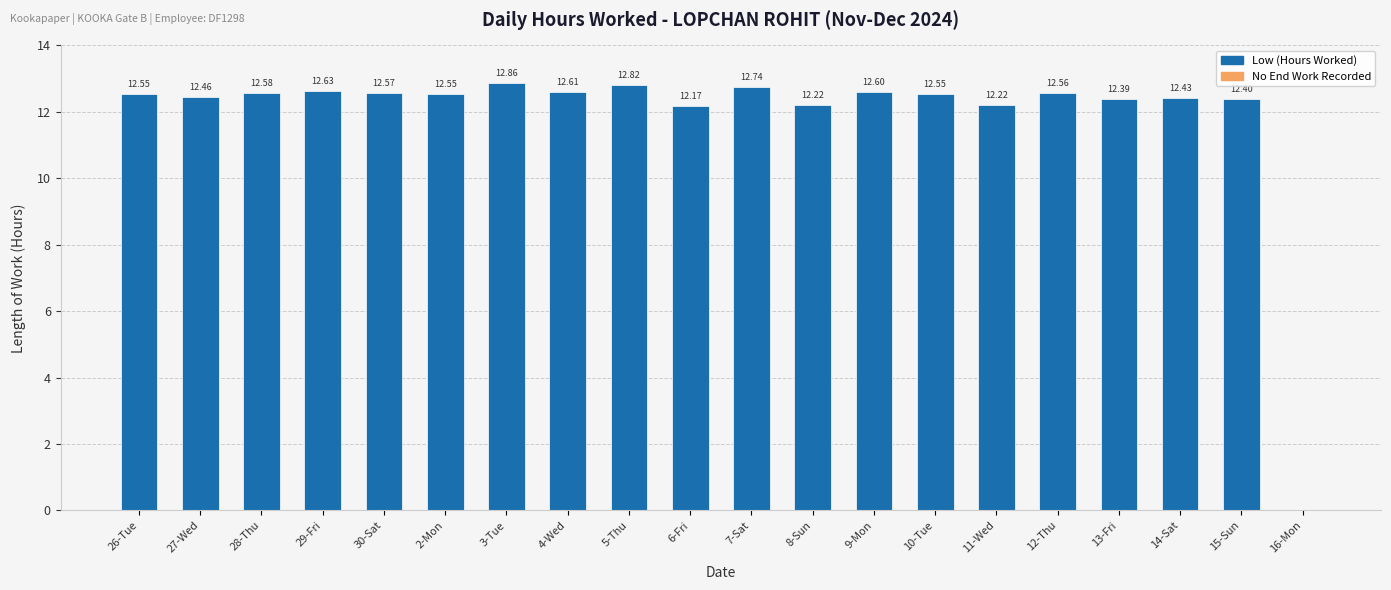

What is the sum of the values at 8-Sun and 15-Sun?

24.6